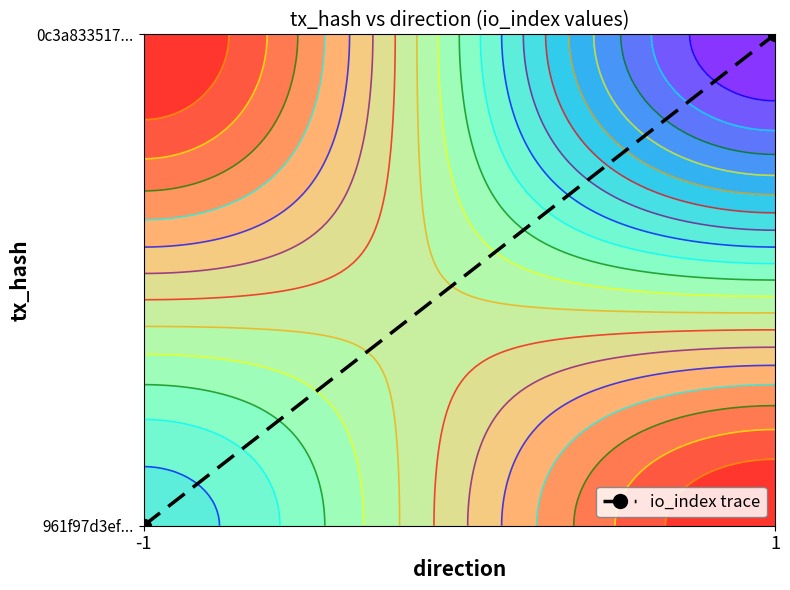

List the labels in order of value, smallest first.

-1, 1